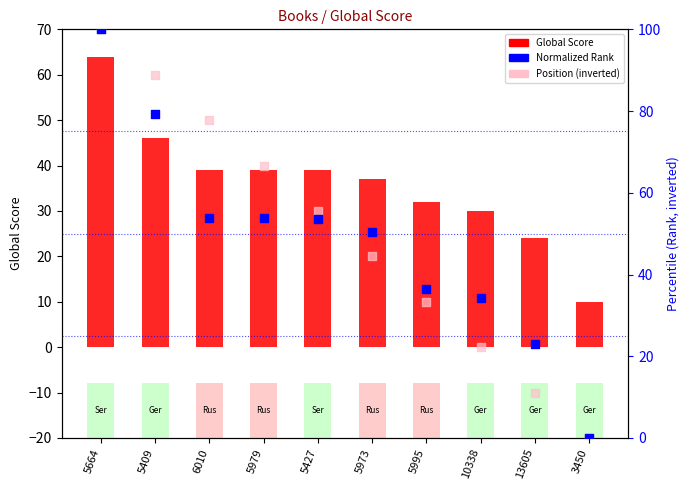

At how many categories does at least one series exceed 56?

4